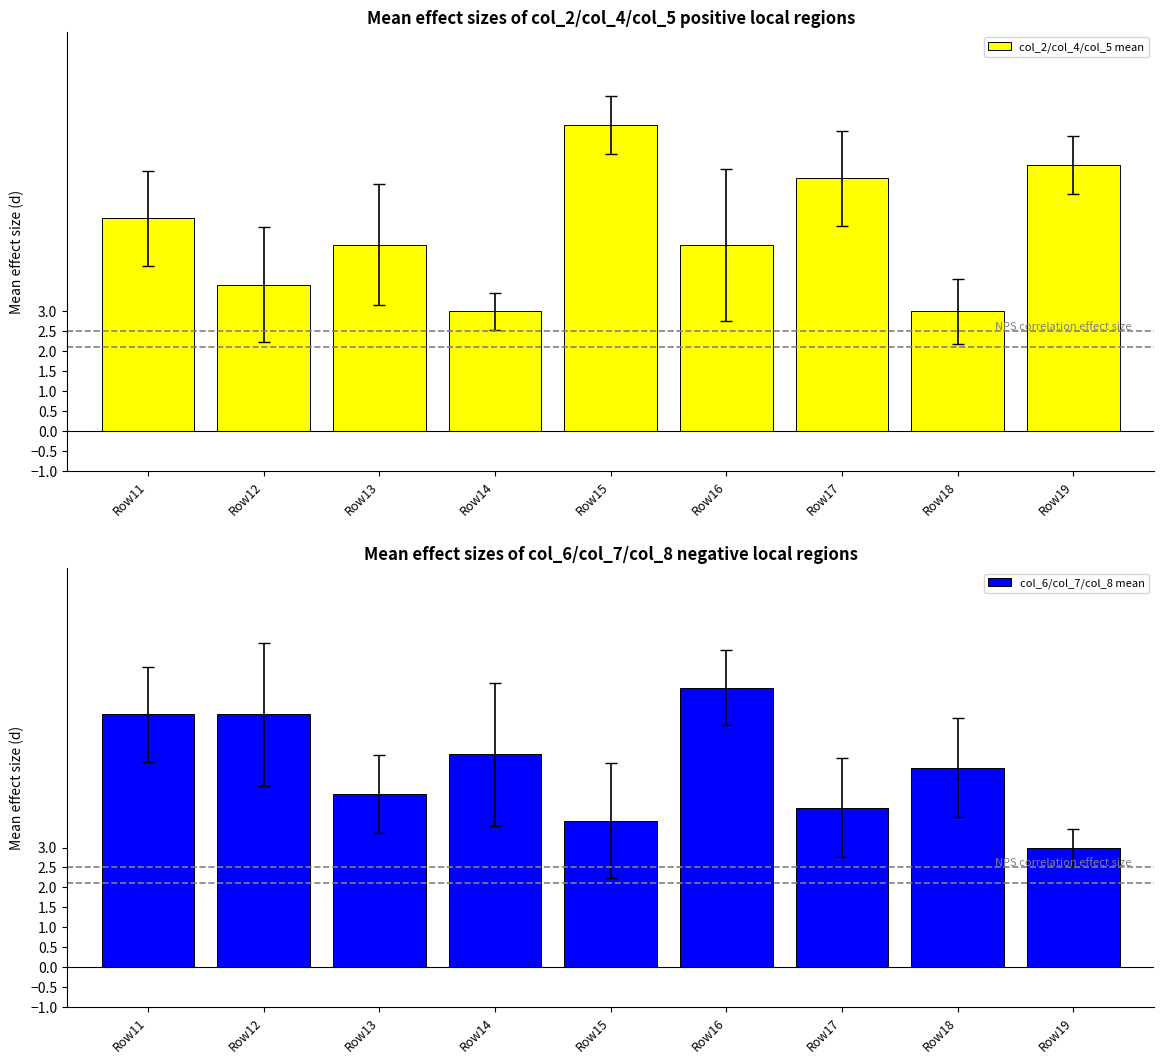

What is the sum of all col_6/col_7/col_8 mean values?

45.0